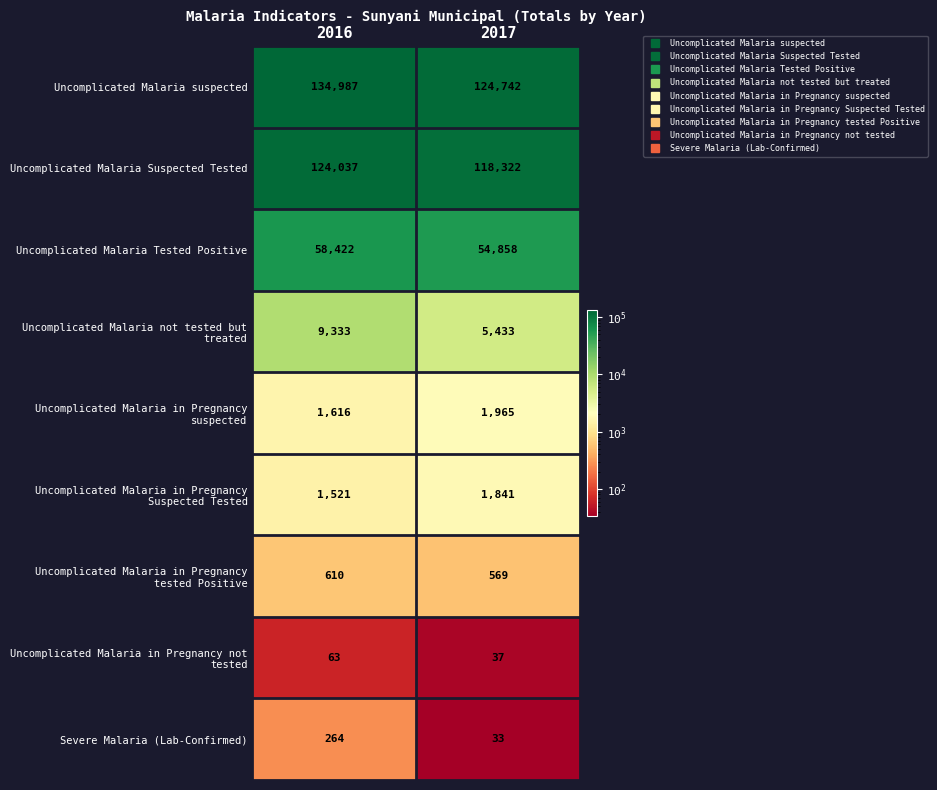

The Uncomplicated Malaria Suspected Tested series shows 118322 at 2017. True or false?

True